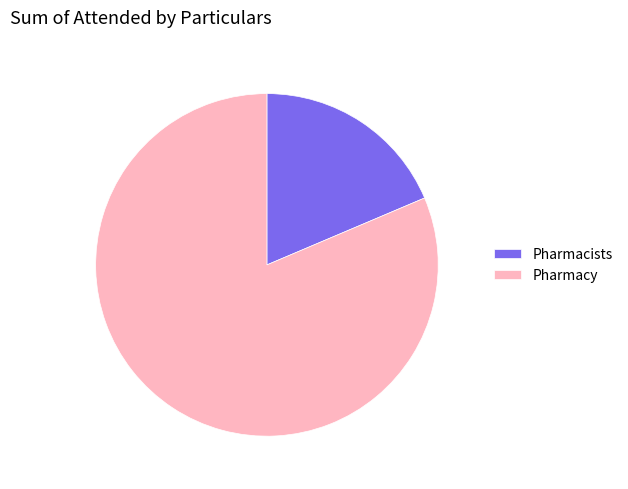

True or false: Pharmacists accounts for 12% of the total.

False